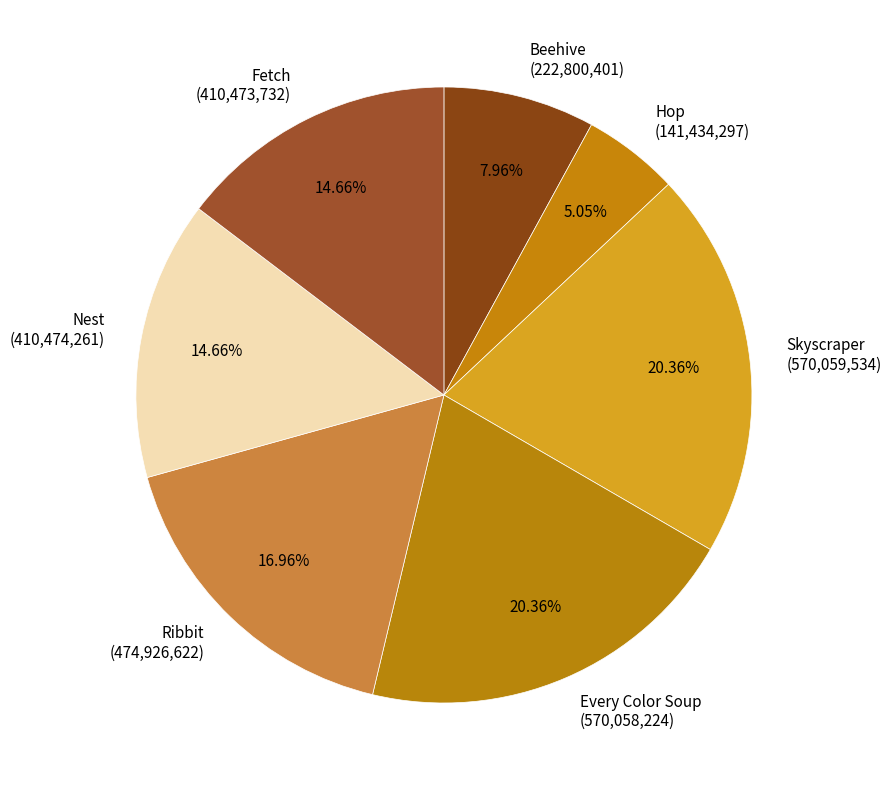

How many segments does this pie chart have?

7